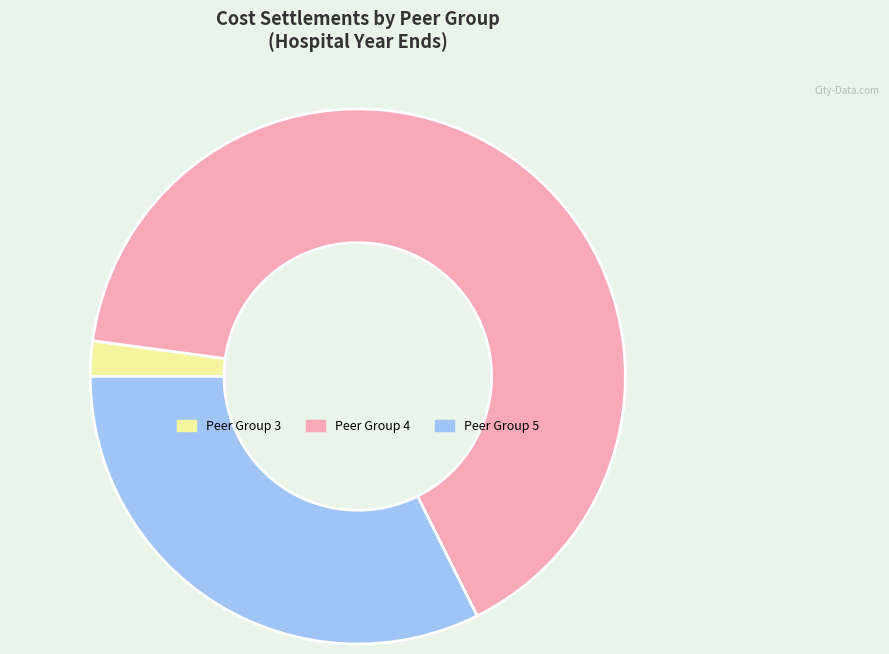

Is there a majority slice in this chart?

Yes